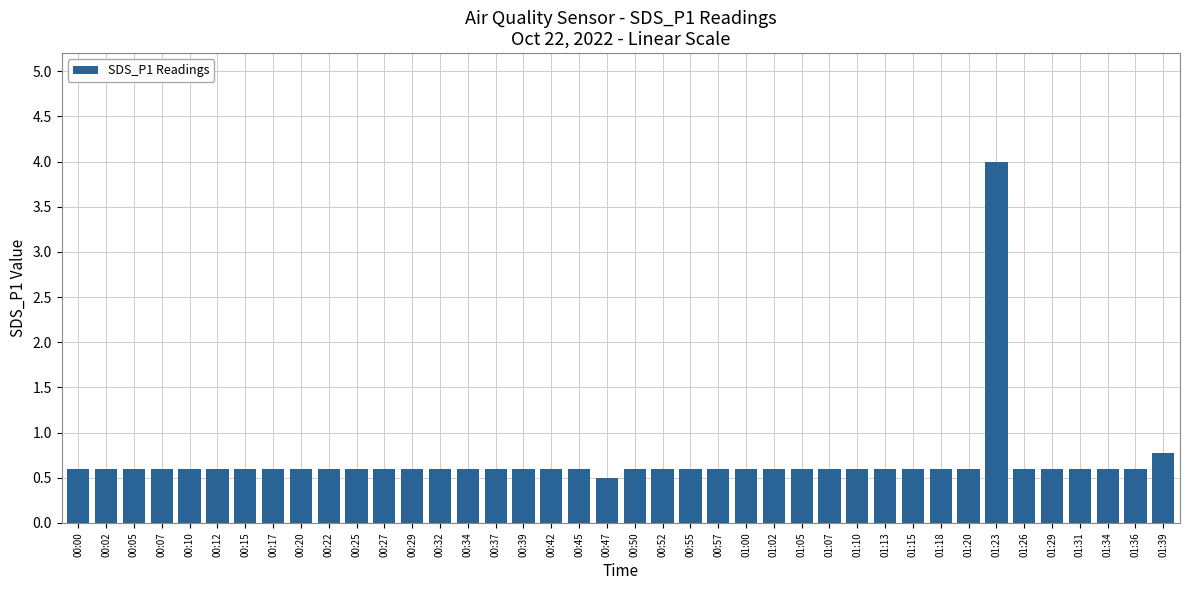

What is the value of the 23rd bar from the left?

0.6